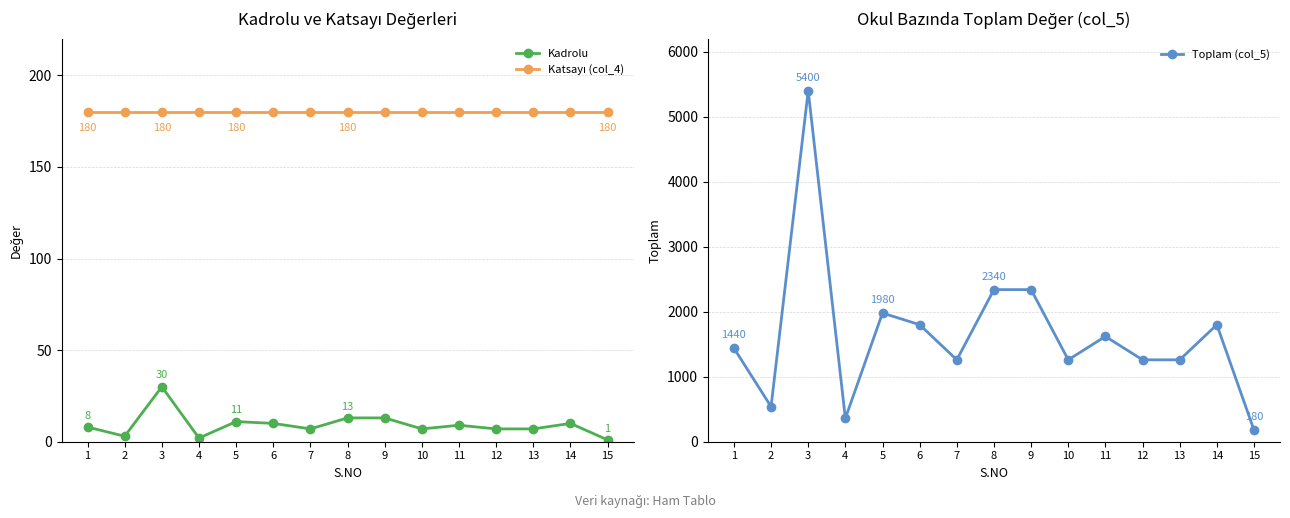

What is the sum of all Katsayı (col_4) values?

2700